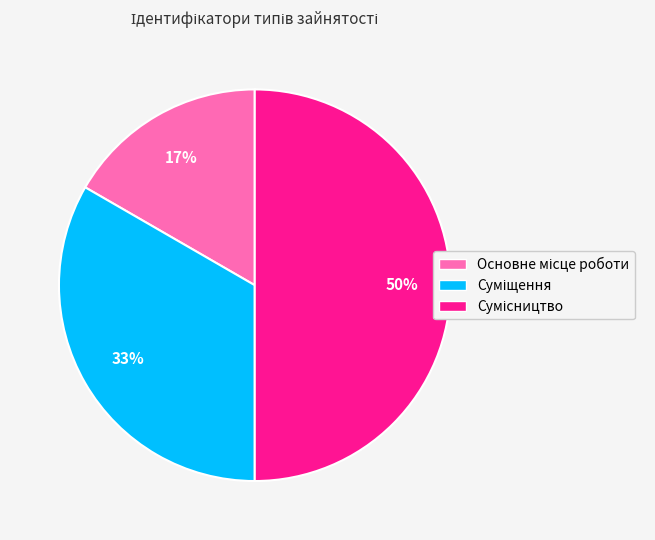

To the nearest percent, what is the difference between the largest and smallest slice percentages?

33%